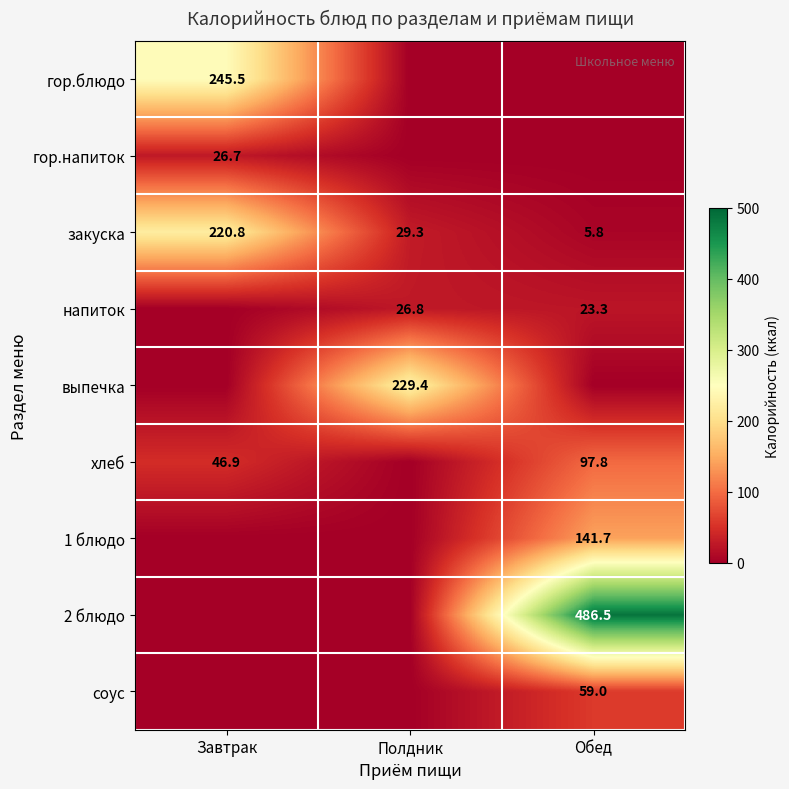

What is the difference between the закуска values at Полдник and Завтрак?

191.5